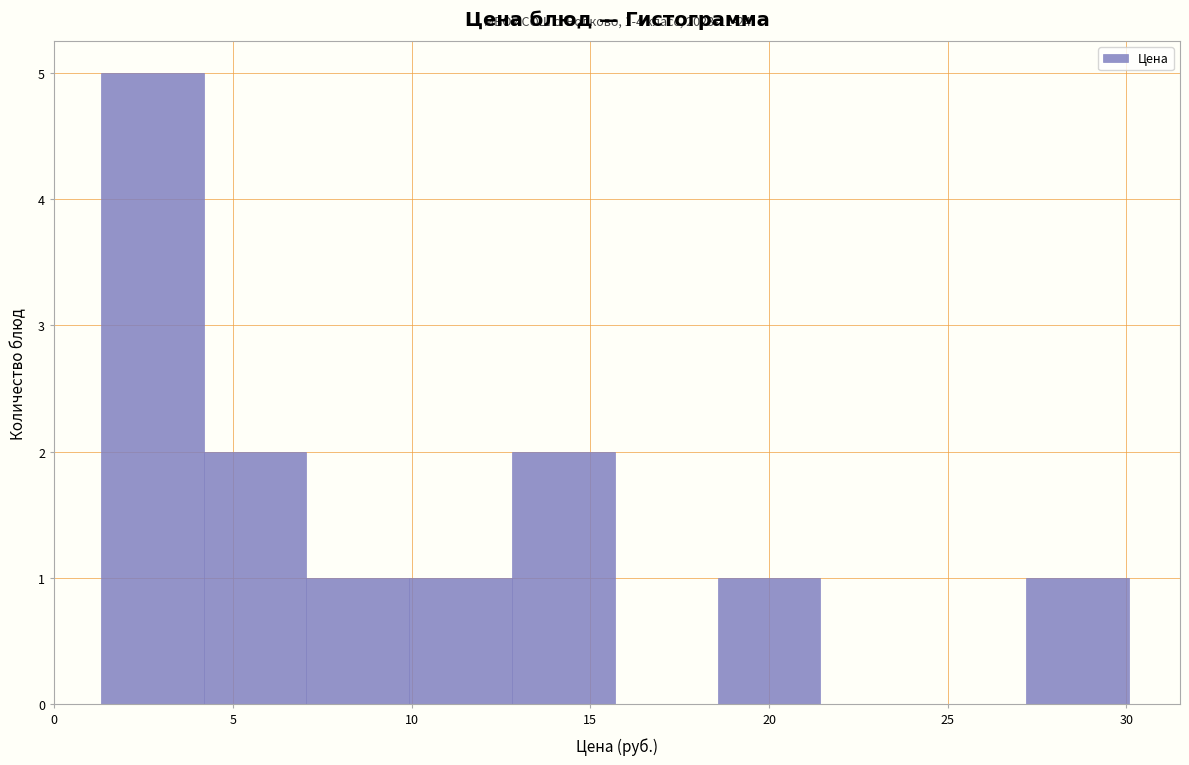

Which range on the x-axis has the tallest bar?

1.5 to 4.0